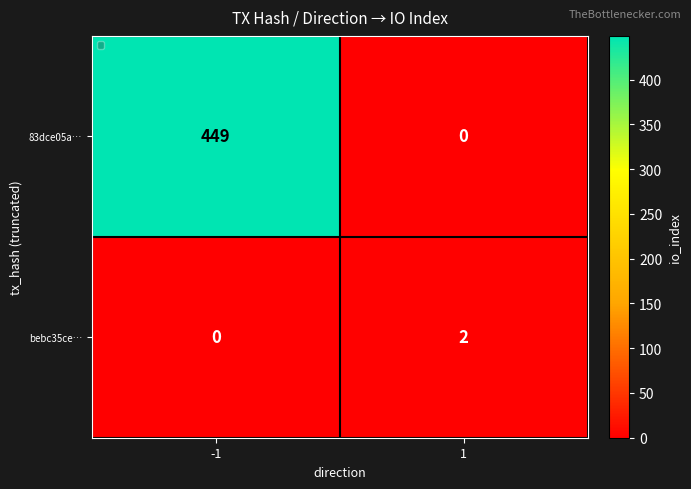

Is it true that 83dce05a… equals 228 at 1?

False